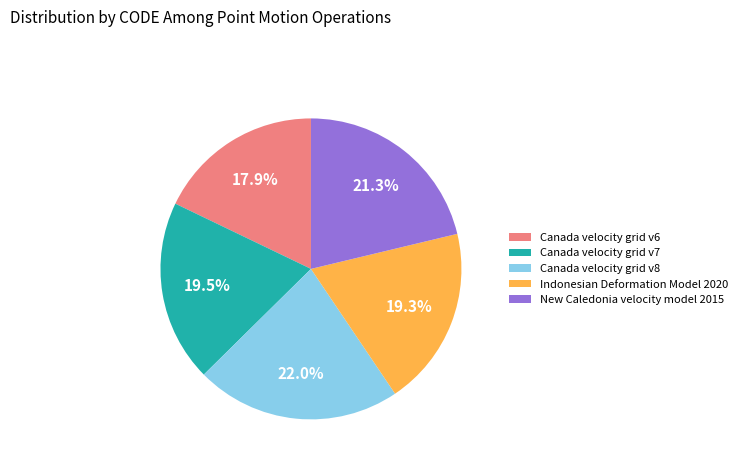

True or false: New Caledonia velocity model 2015 accounts for 28% of the total.

False